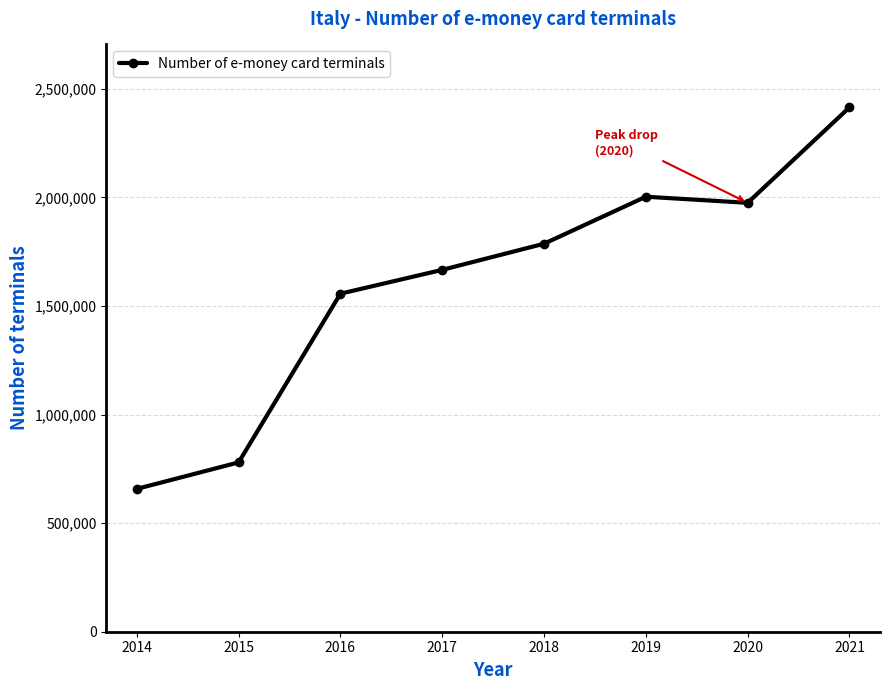

Rank the categories by value from highest to lowest.

2021, 2019, 2020, 2018, 2017, 2016, 2015, 2014